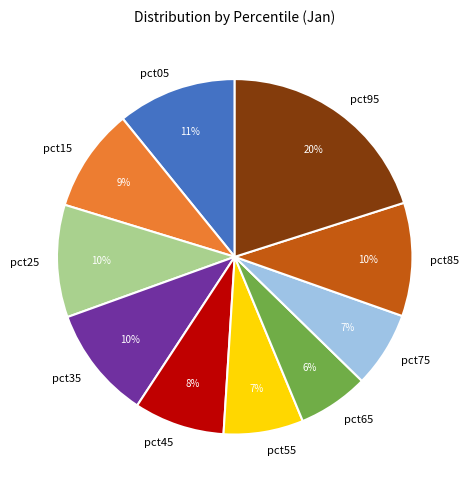

The pct75 slice represents 1% of the pie. True or false?

False